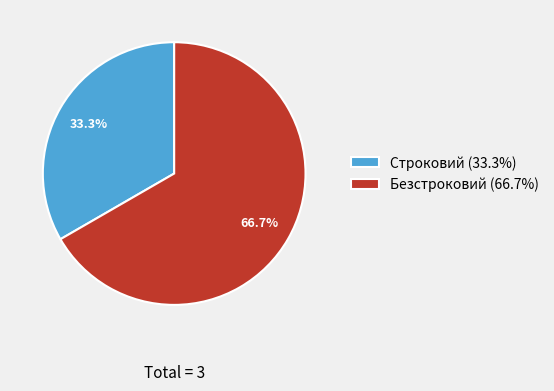

To the nearest percent, what percentage of the pie is Безстроковий?

67%